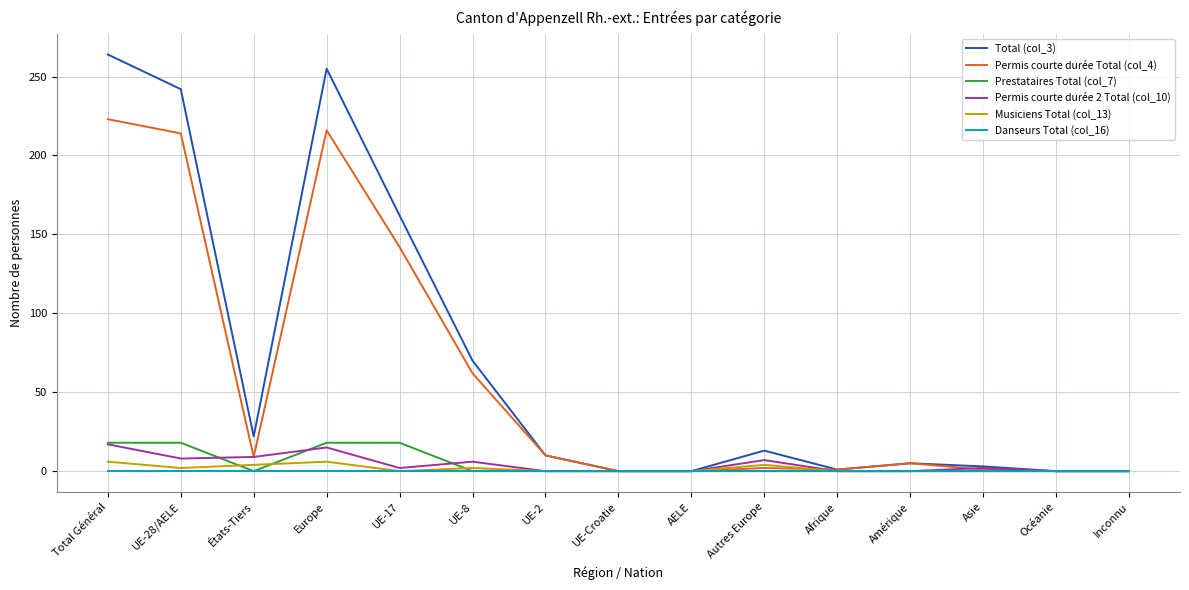

True or false: Total (col_3) has a value of 255 at Europe.

True